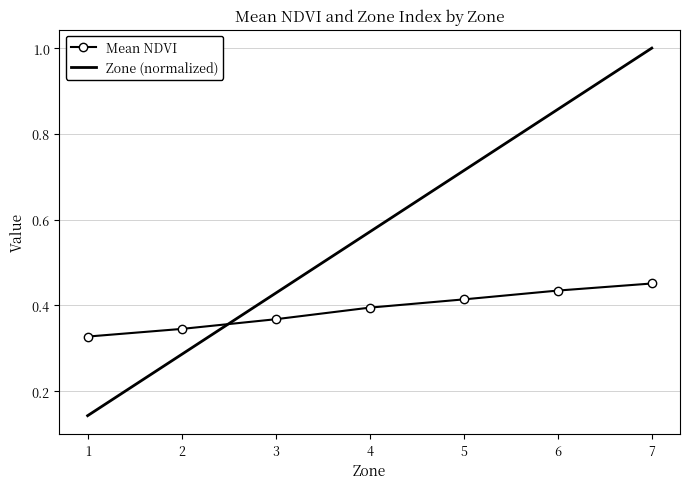

How many Mean NDVI values are between 0 and 1?

7